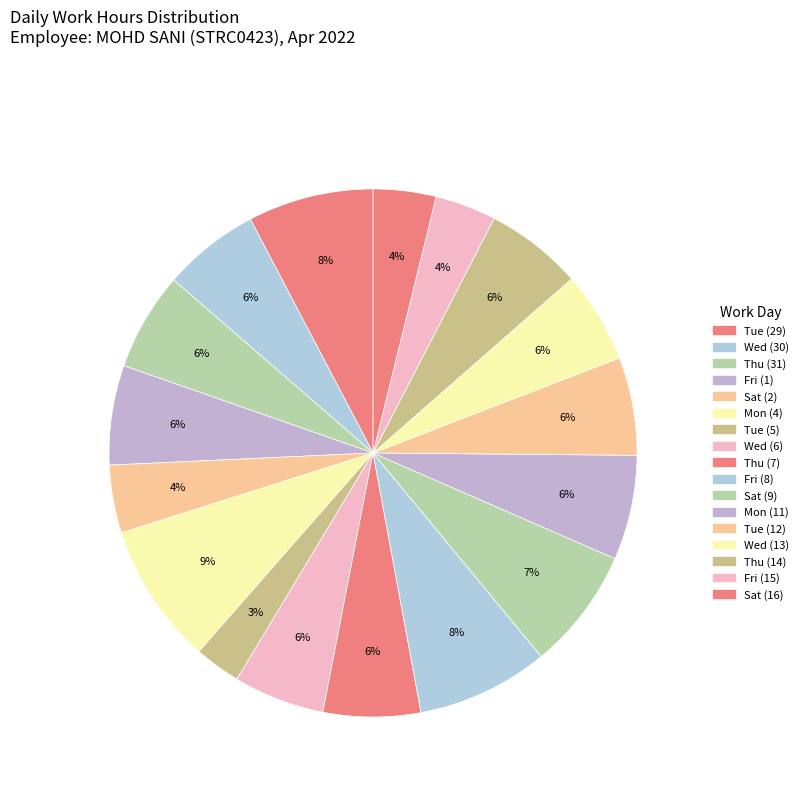

True or false: Mon (4) accounts for 9% of the total.

True